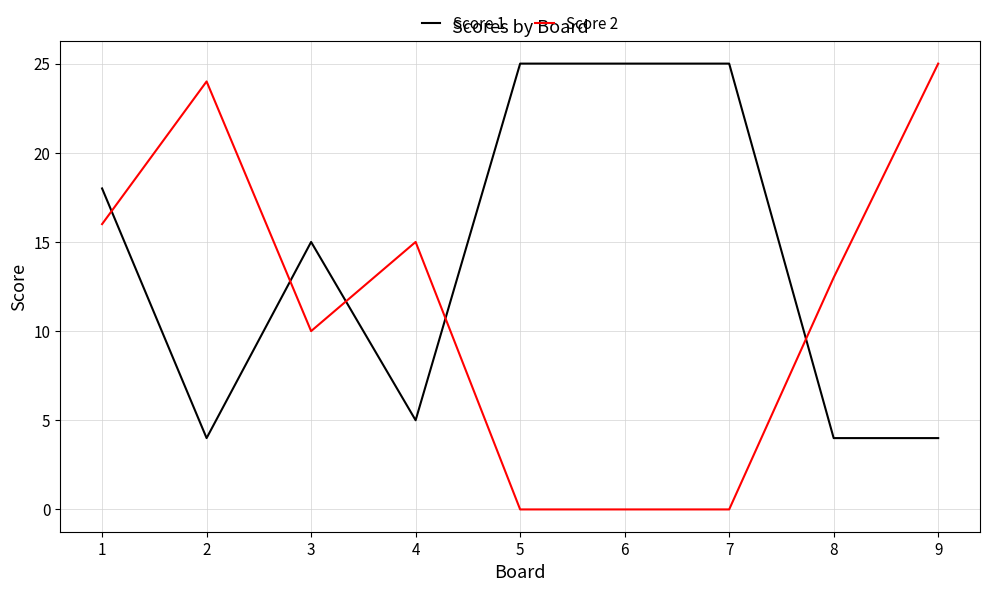

Rank the series at 7 from lowest to highest value.

Score 2, Score 1